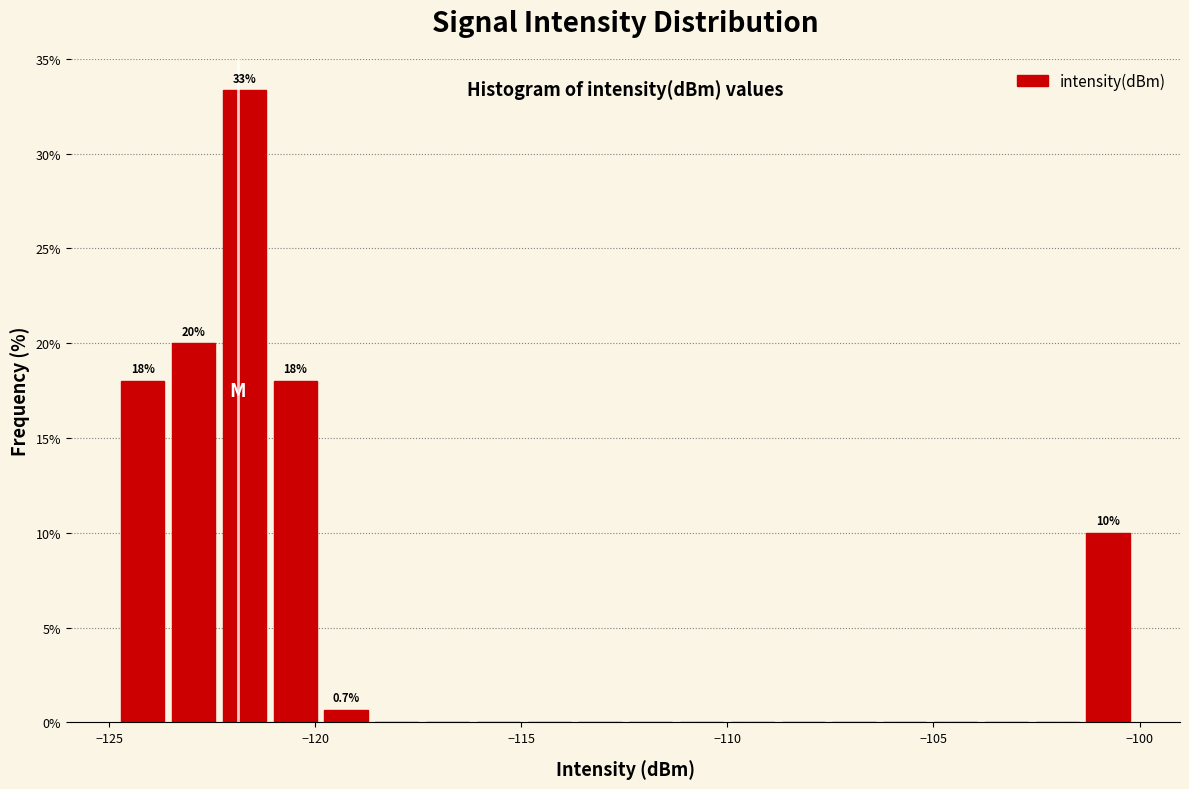

Around what value on the x-axis is the tallest bar? Give the approximate position of its centre, as read against the axis.

-121.5